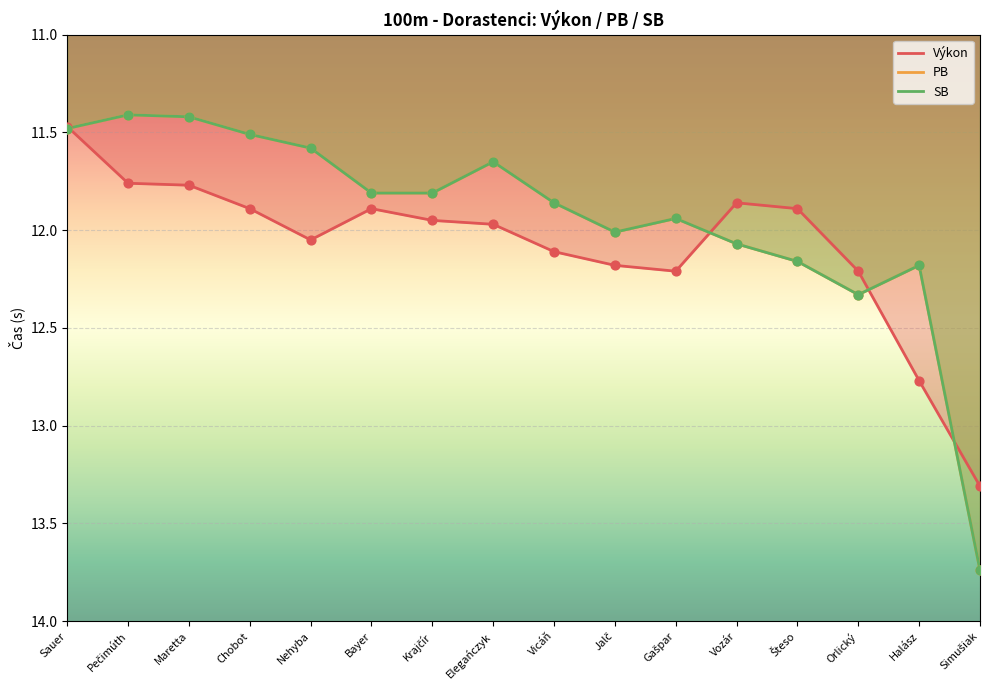

Which series has the largest total across all categories?

Výkon